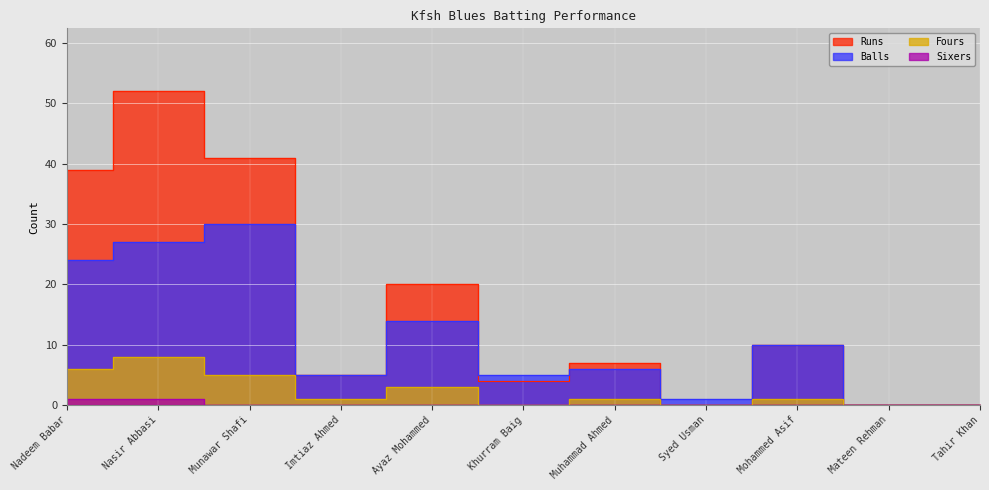

Rank the categories by Sixers value from highest to lowest.

Nadeem Babar, Nasir Abbasi, Munawar Shafi, Imtiaz Ahmed, Ayaz Mohammed, Khurram Baig, Muhammad Ahmed, Syed Usman, Mohammed Asif, Mateen Rehman, Tahir Khan